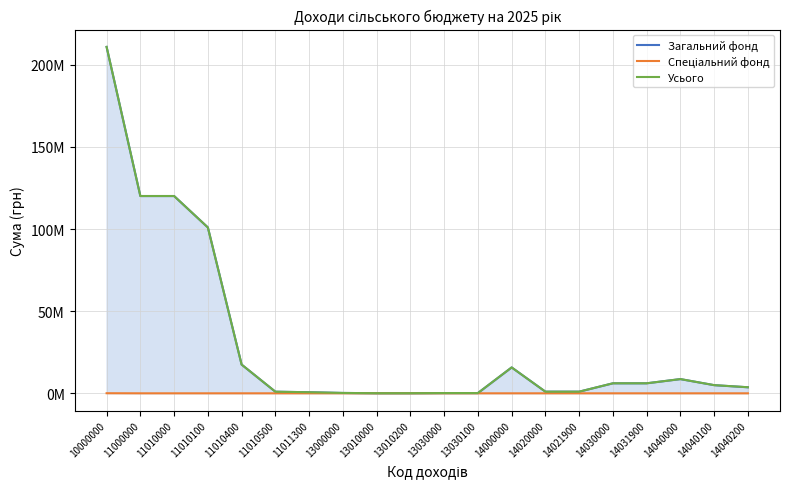

True or false: Загальний фонд and Усього intersect in this chart.

False